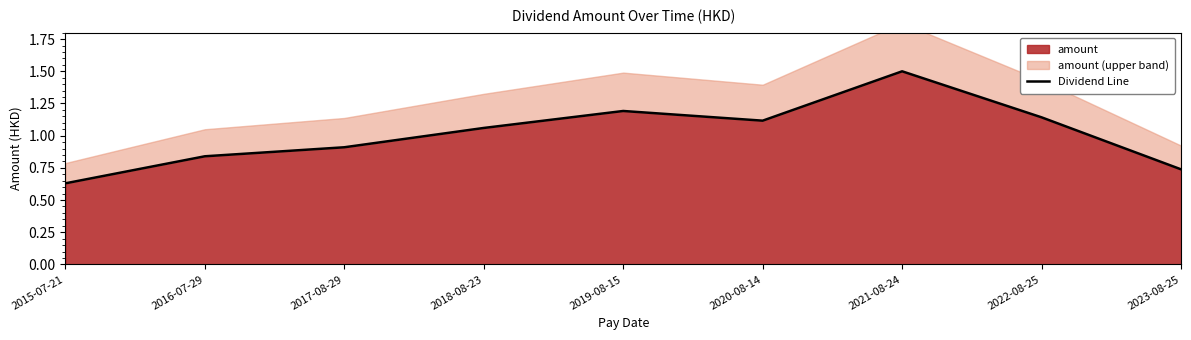

What position from the left is 2018-08-23?

4